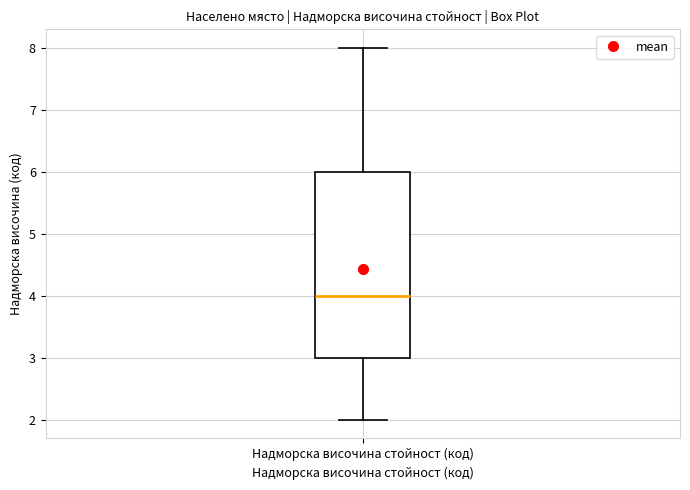

Transcribe this box plot: give where the median line is, the range the box spans, and where the two whiskers end, as read against the y-axis. The values are not printed on the chart, so give them approximately, as read against the axis.

median 4, box 3 to 6, whiskers 2 to 8